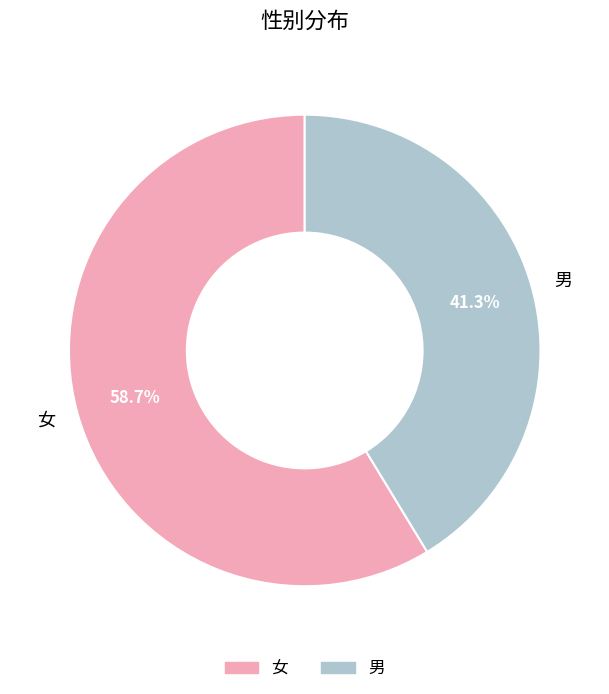

To the nearest percent, what percentage of the pie is 男?

41%